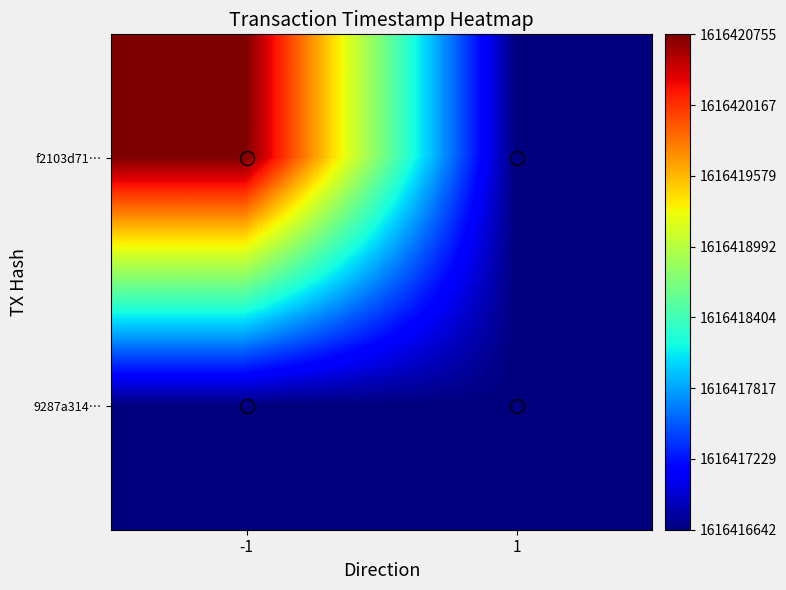

What is the total value across all series at 1?

3232833284